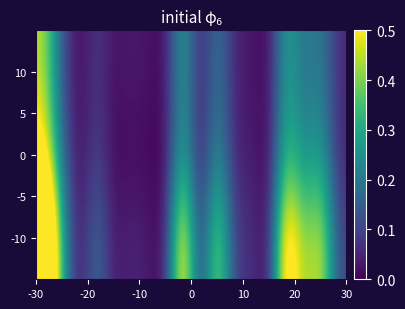

Reading left to right, transcribe all the data shown in this chart.

10: 0.4	0.1	0.0	0.1	0.0	0.0	0.0	0.0	0.3	0.0	0.2	0.0	0.0	0.0	0.3	0.2	0.2	0.1
0: 0.6	0.2	0.0	0.1	0.0	0.0	0.0	0.0	0.3	0.0	0.3	0.0	0.0	0.0	0.3	0.2	0.3	0.0
-10: 1.0	0.3	0.0	0.2	0.0	0.1	0.0	0.0	0.6	0.0	0.5	0.1	0.1	0.0	0.7	0.4	0.5	0.1